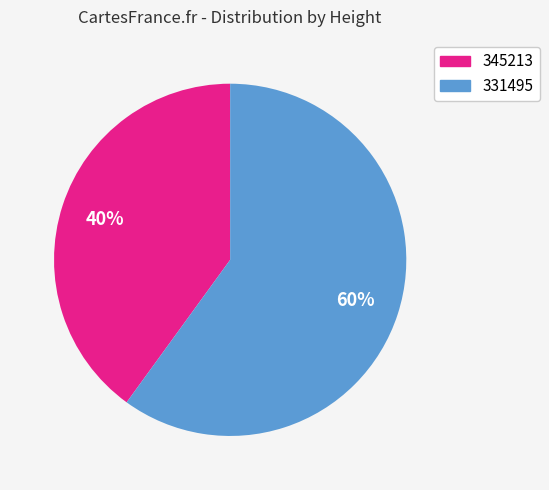

Is the sum of 345213 and 331495 greater than half?

Yes